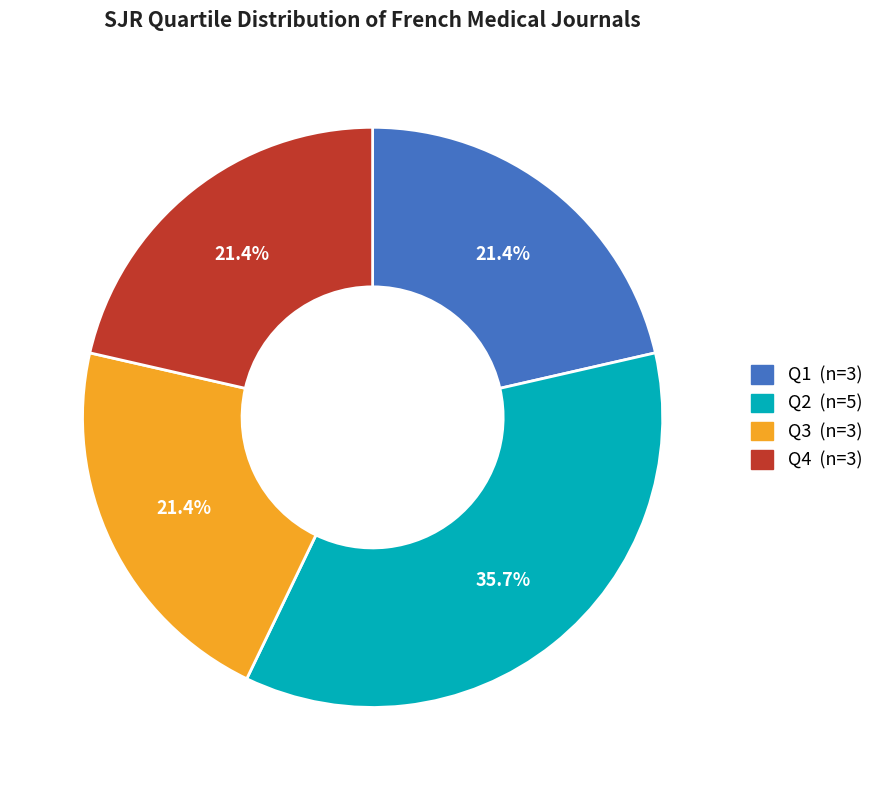

How many segments does this pie chart have?

4